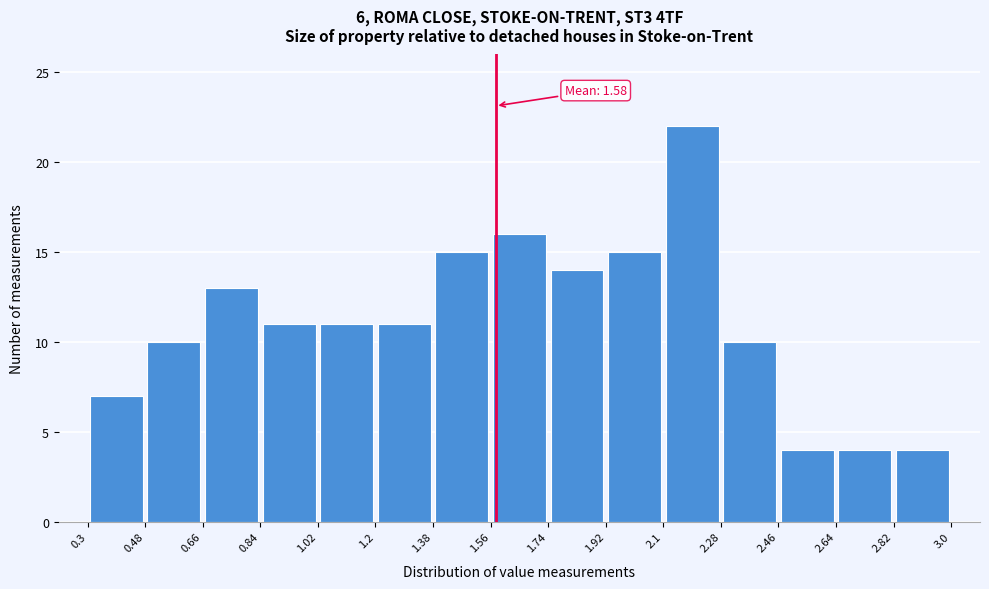

Over which range of the x-axis is the bar tallest?

2.1 to 2.28